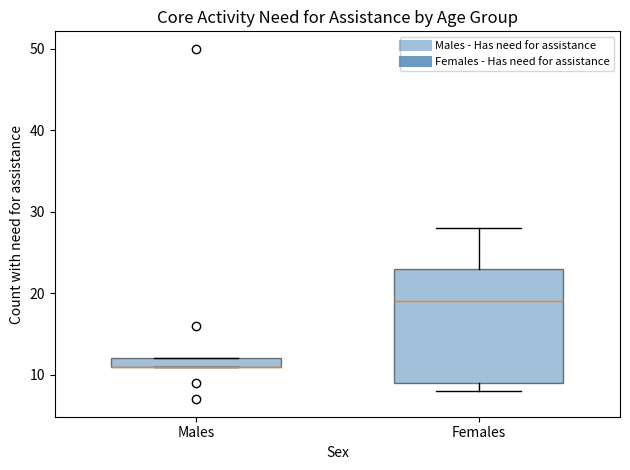

Where is the lower edge of the box for Males on the y-axis? The values are not printed on the chart, so give them approximately, as read against the axis.

11